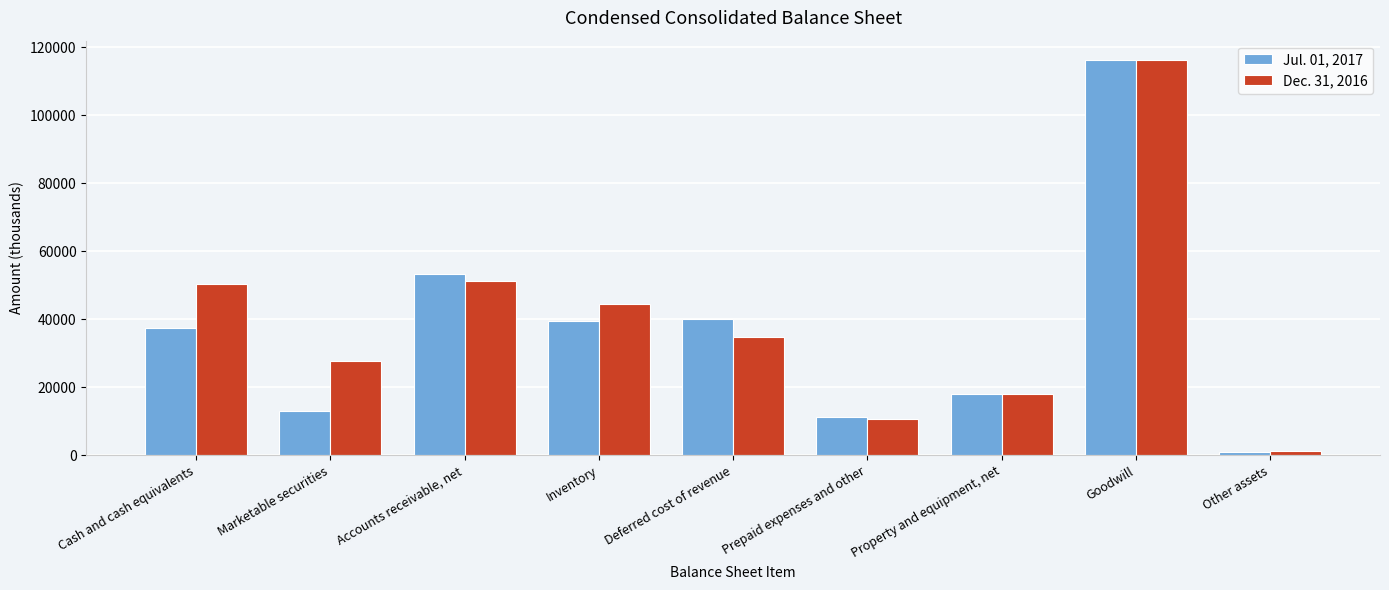

At which label does Dec. 31, 2016 reach its minimum?

Other assets